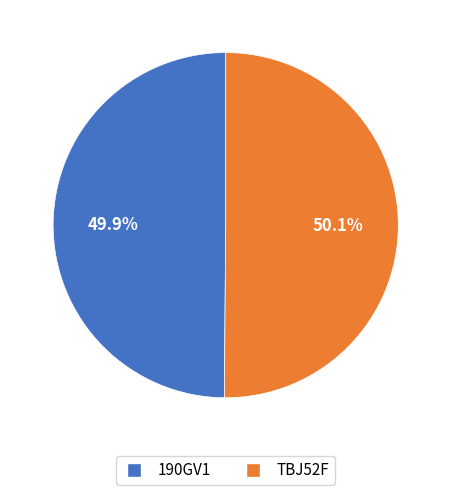

Is there a majority slice in this chart?

Yes